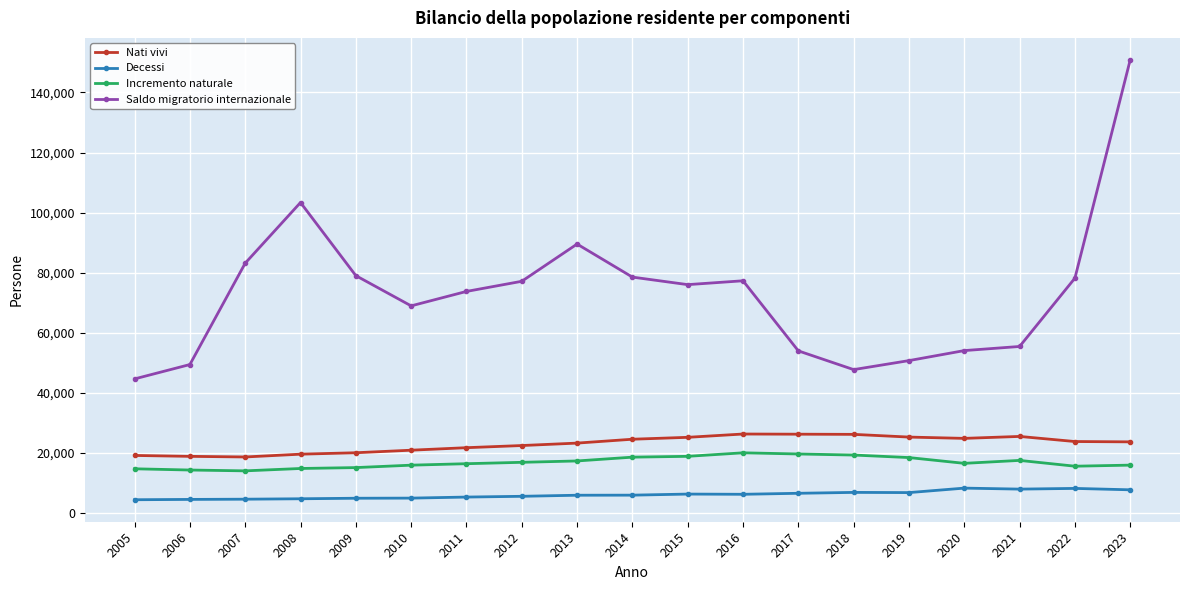

The Decessi series shows 6253 at 2016. True or false?

True